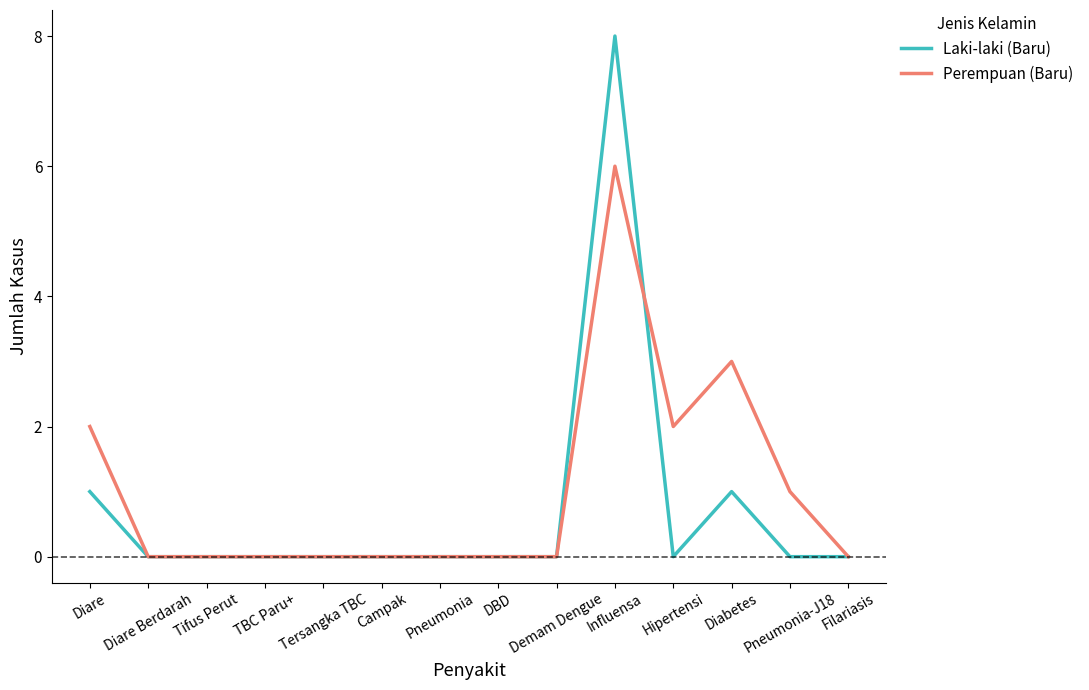

Reading left to right, what are all the values shown in this chart?

Laki-laki (Baru): Diare=1	Diare Berdarah=0	Tifus Perut=0	TBC Paru+=0	Tersangka TBC=0	Campak=0	Pneumonia=0	DBD=0	Demam Dengue=0	Influensa=8	Hipertensi=0	Diabetes=1	Pneumonia-J18=0	Filariasis=0
Perempuan (Baru): Diare=2	Diare Berdarah=0	Tifus Perut=0	TBC Paru+=0	Tersangka TBC=0	Campak=0	Pneumonia=0	DBD=0	Demam Dengue=0	Influensa=6	Hipertensi=2	Diabetes=3	Pneumonia-J18=1	Filariasis=0